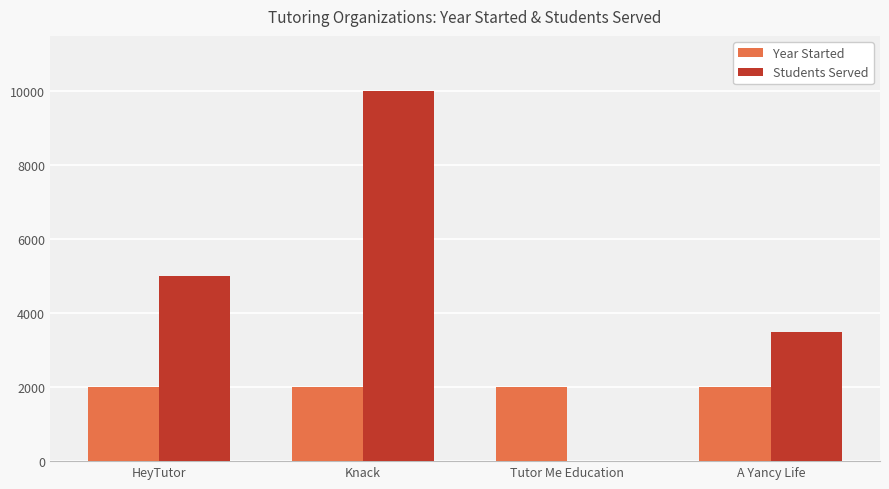

Which series has the largest total across all categories?

Students Served